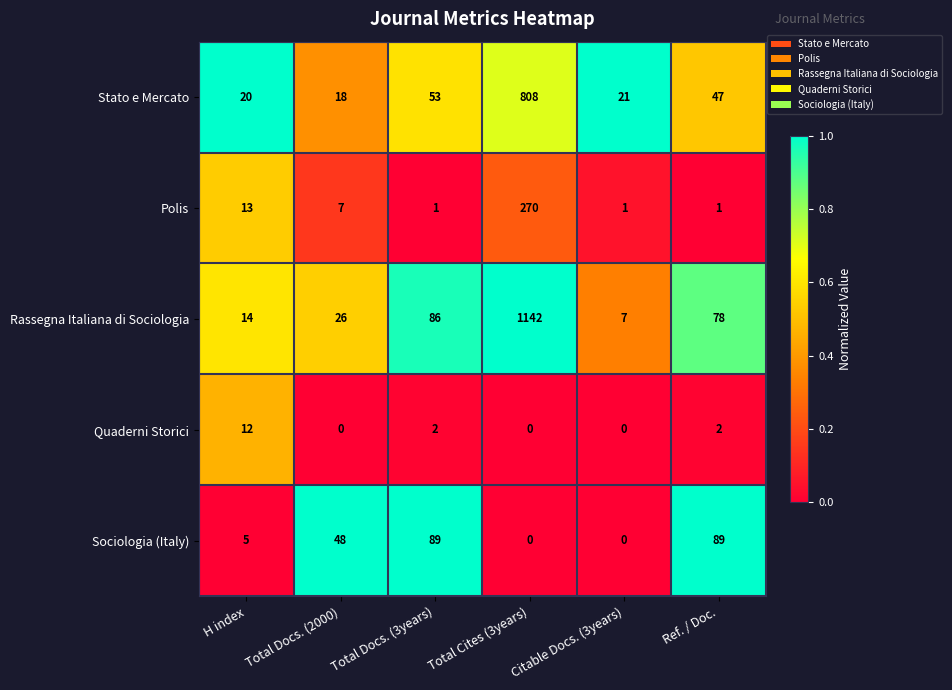

What is the difference between the maximum and minimum values in the Polis series?

269